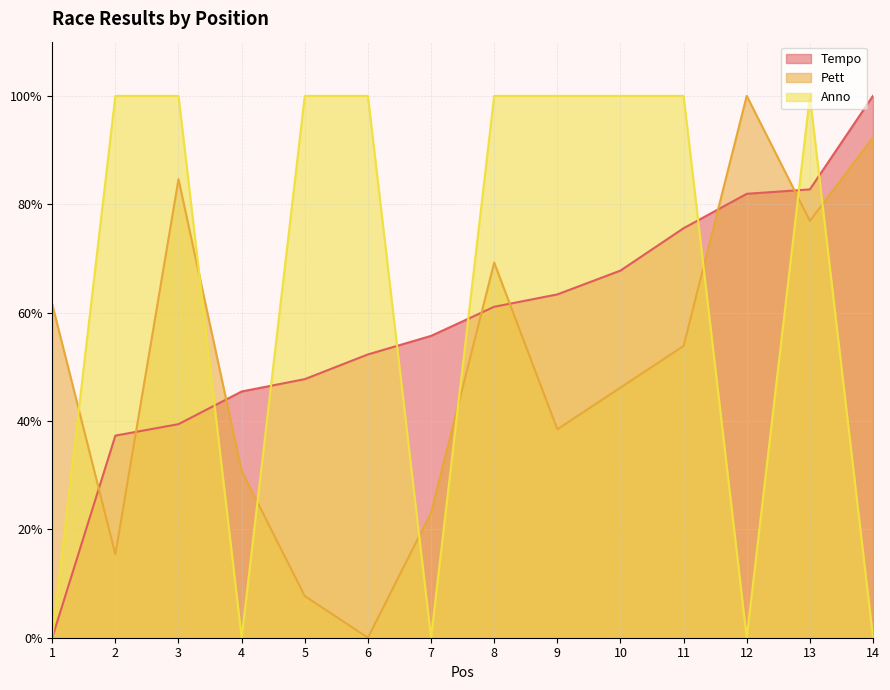

Reading left to right, extract all data points from this chart.

Tempo: 0.0	0.4	0.4	0.5	0.5	0.5	0.6	0.6	0.6	0.7	0.8	0.8	0.8	1.0
Pett: 0.6	0.2	0.8	0.3	0.1	0.0	0.2	0.7	0.4	0.5	0.5	1.0	0.8	0.9
Anno: 0.0	1.0	1.0	0.0	1.0	1.0	0.0	1.0	1.0	1.0	1.0	0.0	1.0	0.0